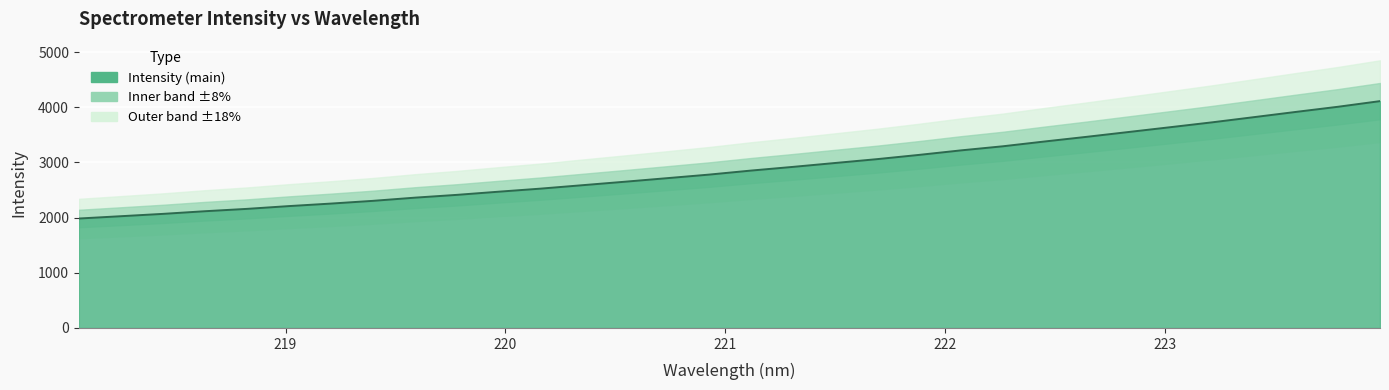

The chart shows a value of 1012.2 at 12. True or false?

False